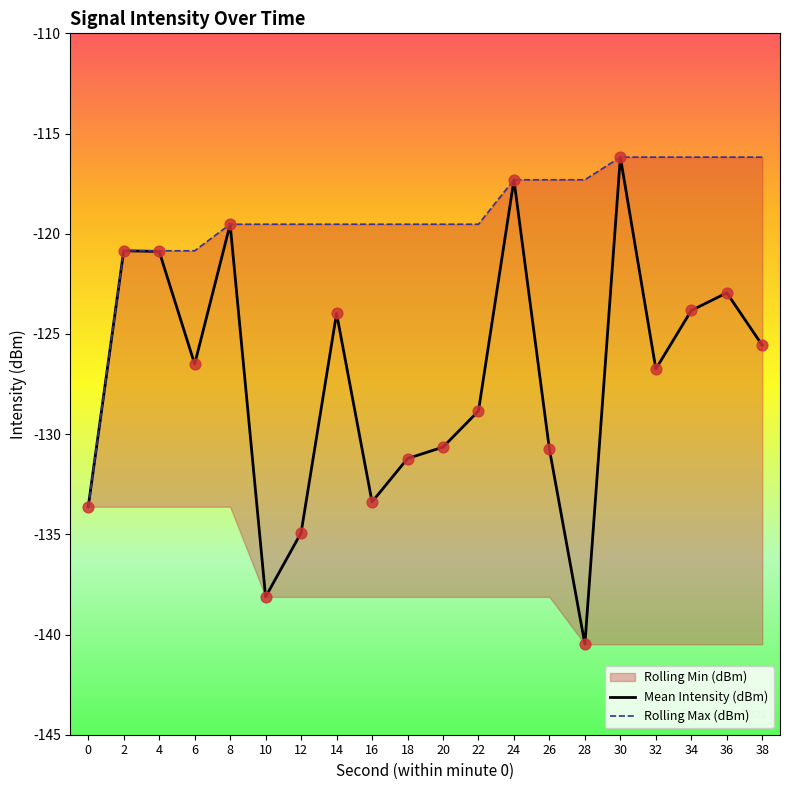

Which series contains the lowest Y value?

Mean Intensity (dBm)